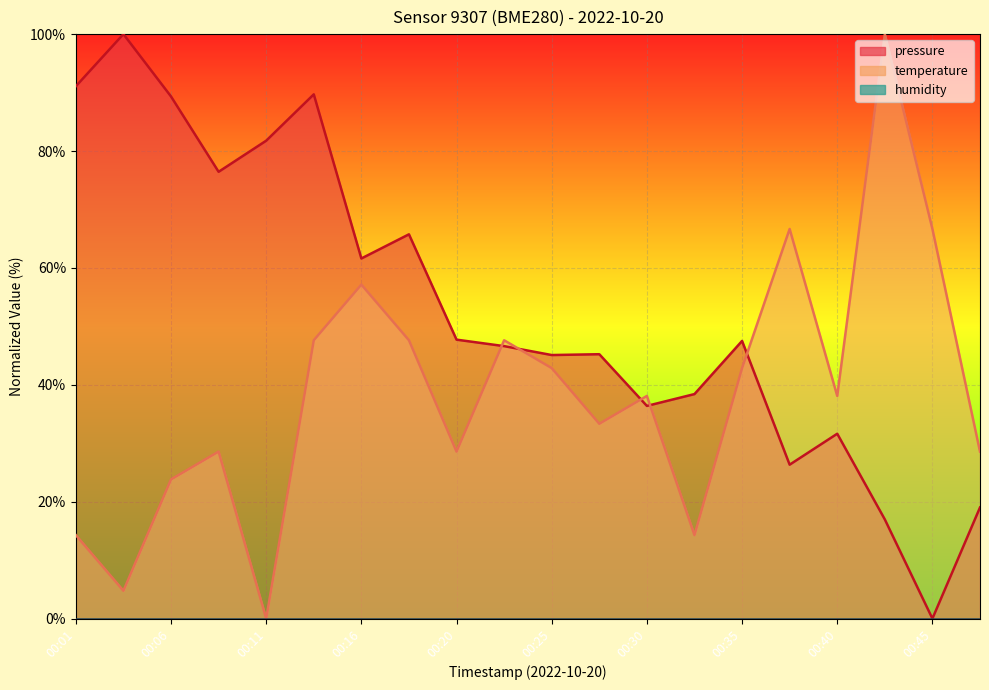

What is the spread (max minus min) of values at 00:37?

40.3